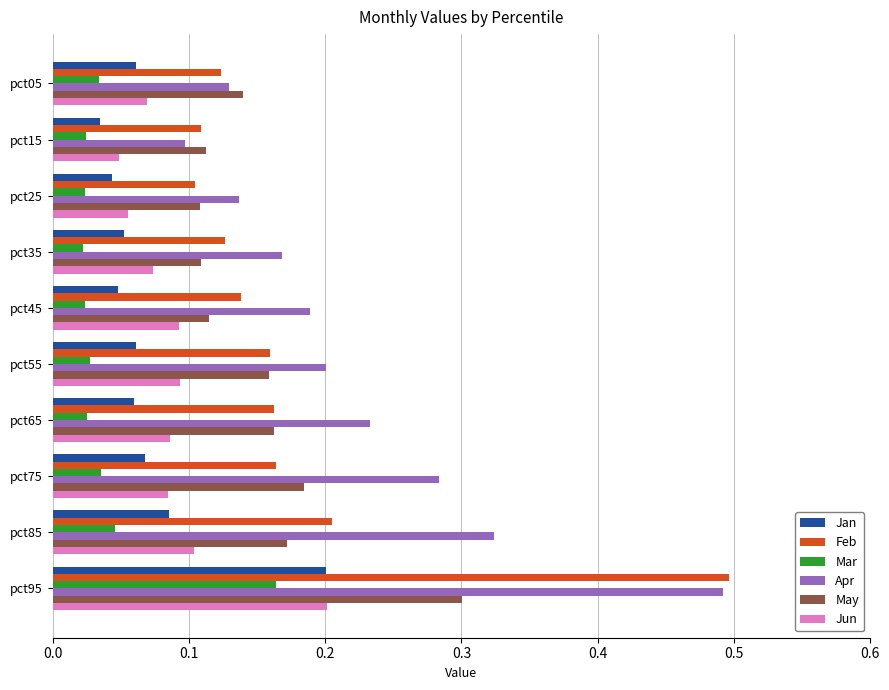

At which category does the chart reach its peak across all series?

pct95